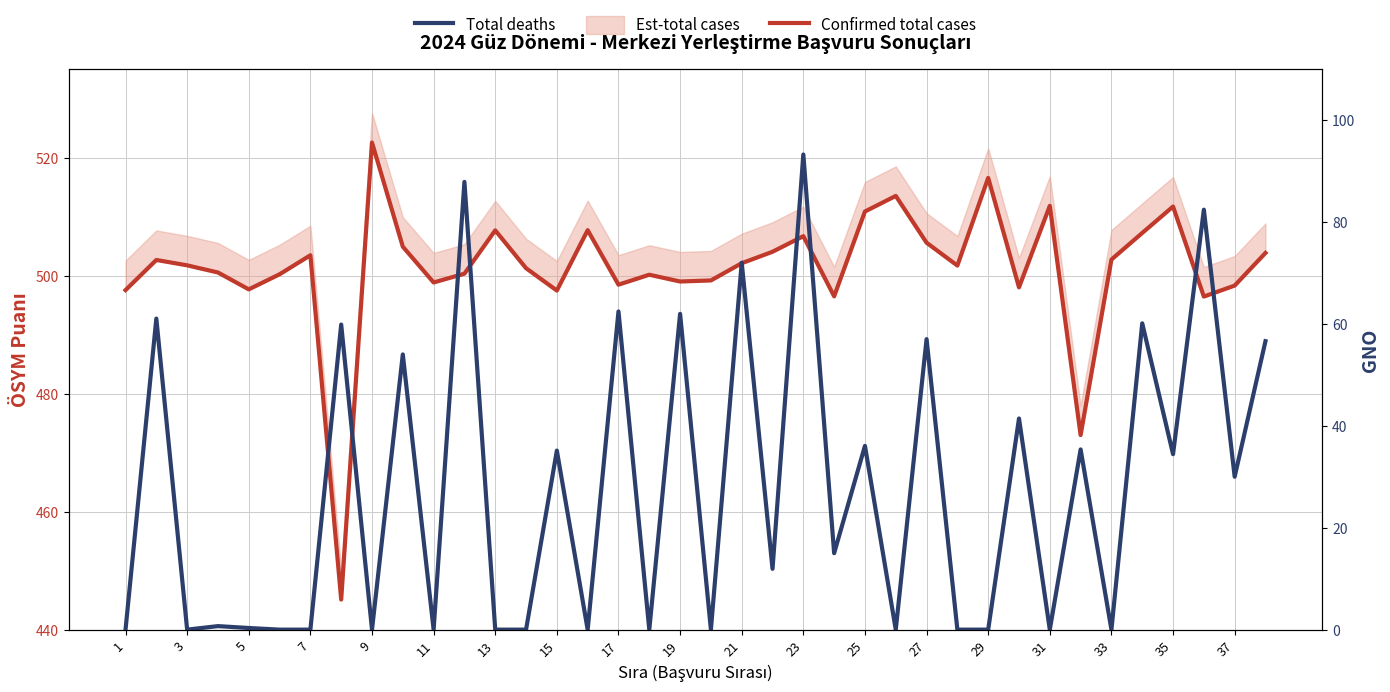

True or false: Confirmed total cases and Total deaths cross at least once.

False